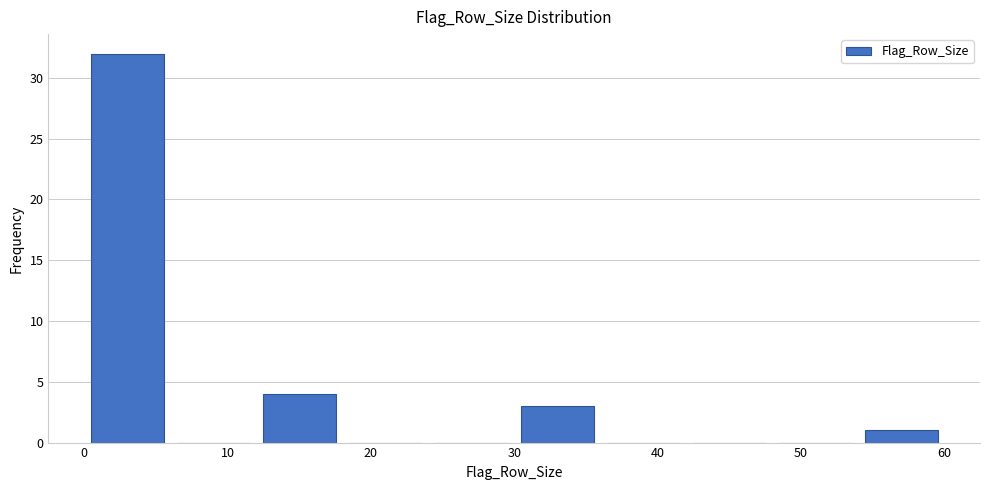

Reading left to right, transcribe this chart: for each bar, give the range it covers on the x-axis and its height. The values are not printed on the chart, so give them approximately, as read against the axis.

0 to 6: 32
6 to 12: 0
12 to 18: 4
18 to 24: 0
24 to 30: 0
30 to 36: 3
36 to 42: 0
42 to 48: 0
48 to 54: 0
54 to 60: 1